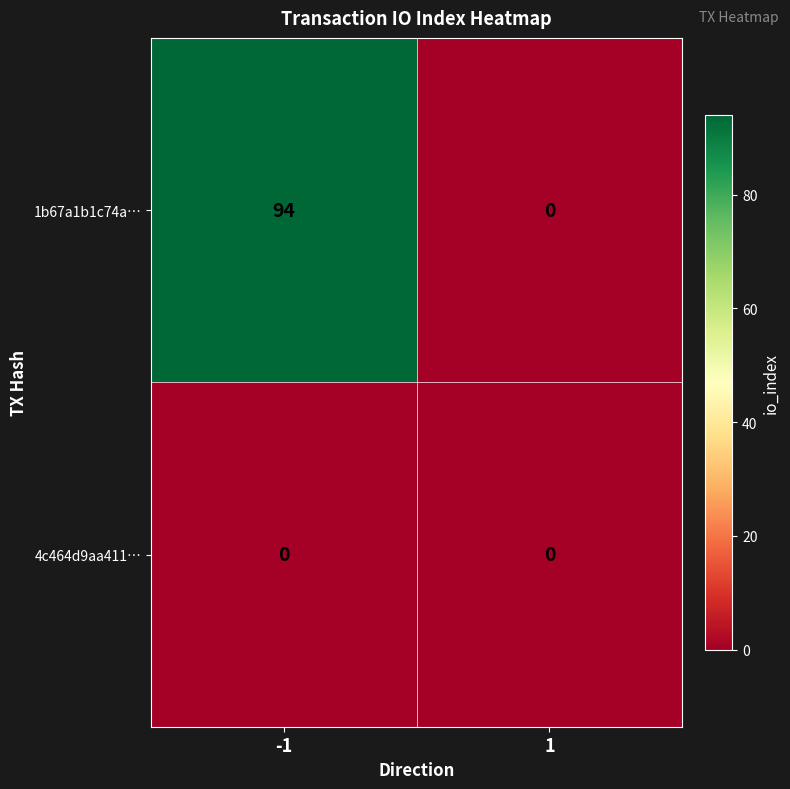

Reading left to right, transcribe all the data shown in this chart.

1b67a1b1c74a…: 94	0
4c464d9aa411…: 0	0